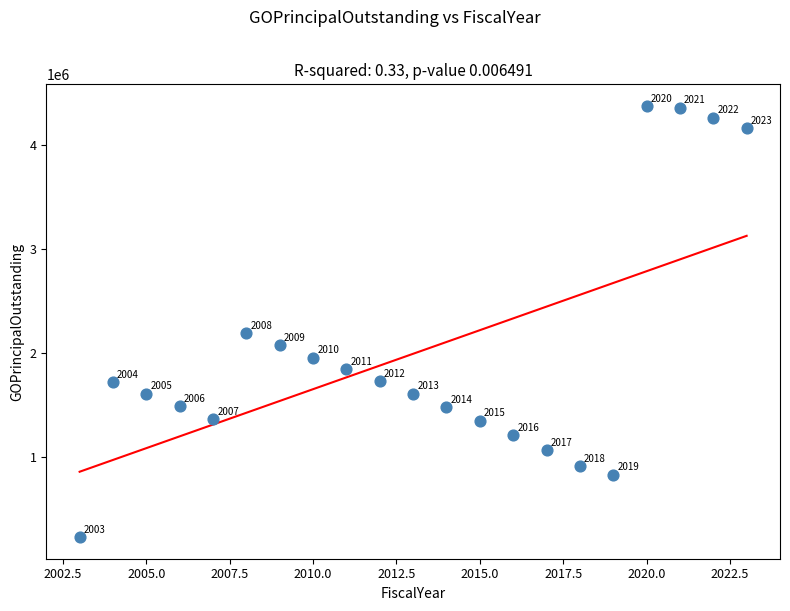

What is the range of Y values (max minus min)?

4146000